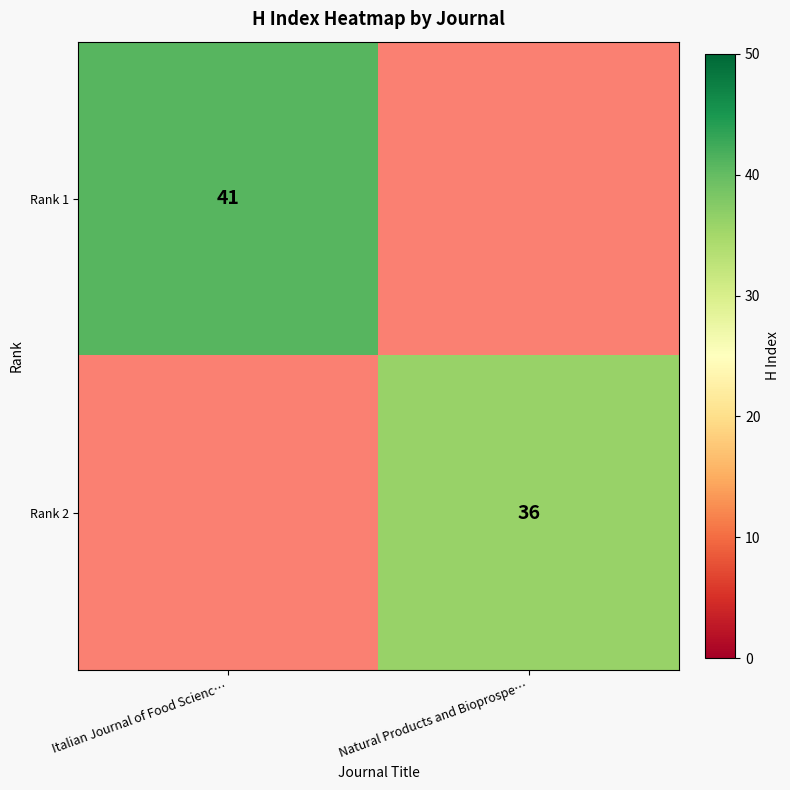

The Rank 1 series shows 66 at Italian Journal of Food Scienc…. True or false?

False